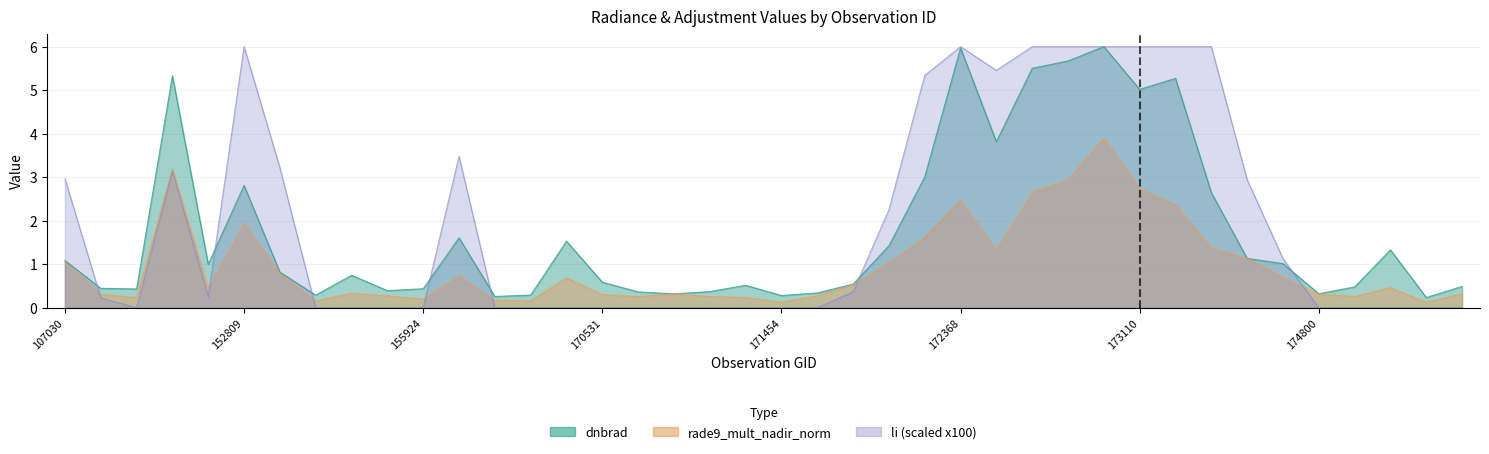

What is the average value of the dnbrad series?

1.8